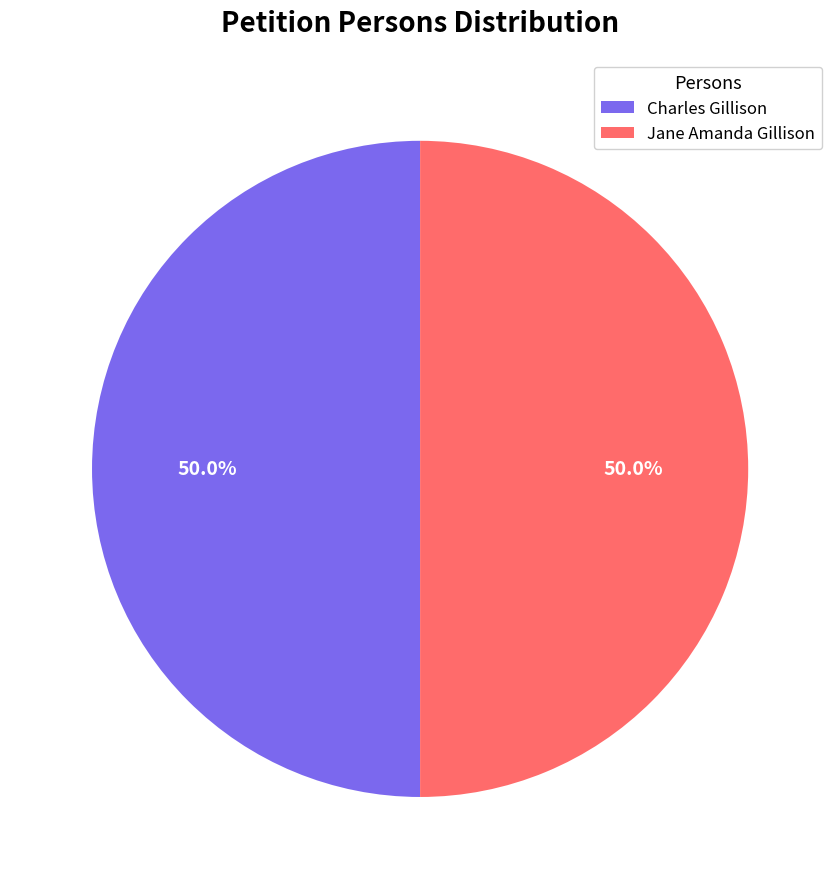

What is the ratio of the value at Jane Amanda Gillison to the value at Charles Gillison?

1.0